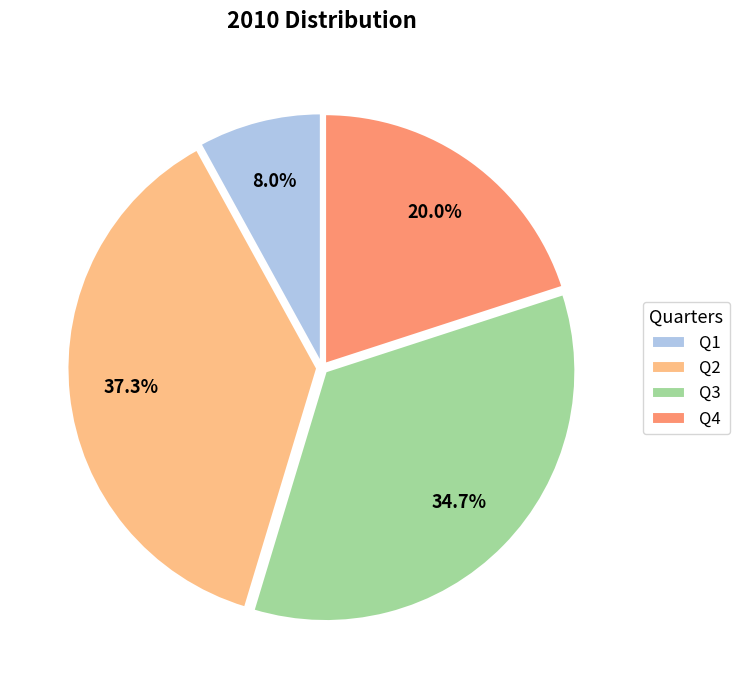

Between Q3 and Q1, which is larger?

Q3